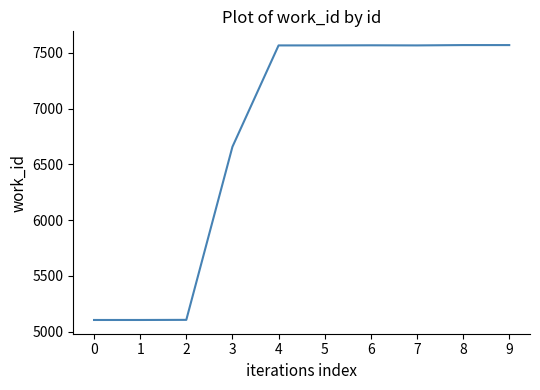

What is the difference between the maximum and minimum values?

2465